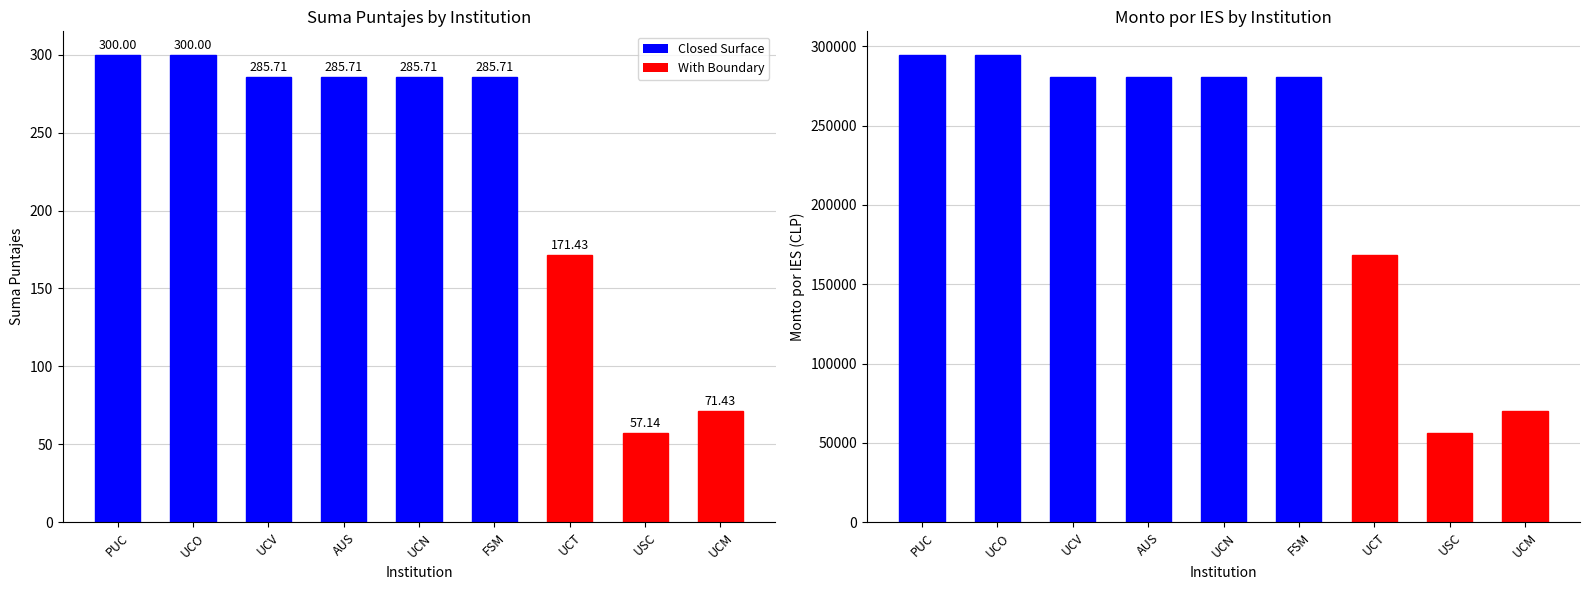

True or false: Suma Puntajes has a value of 285.7 at FSM.

True